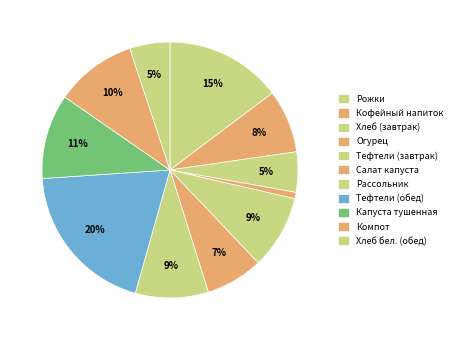

How many slices are in this pie chart?

11